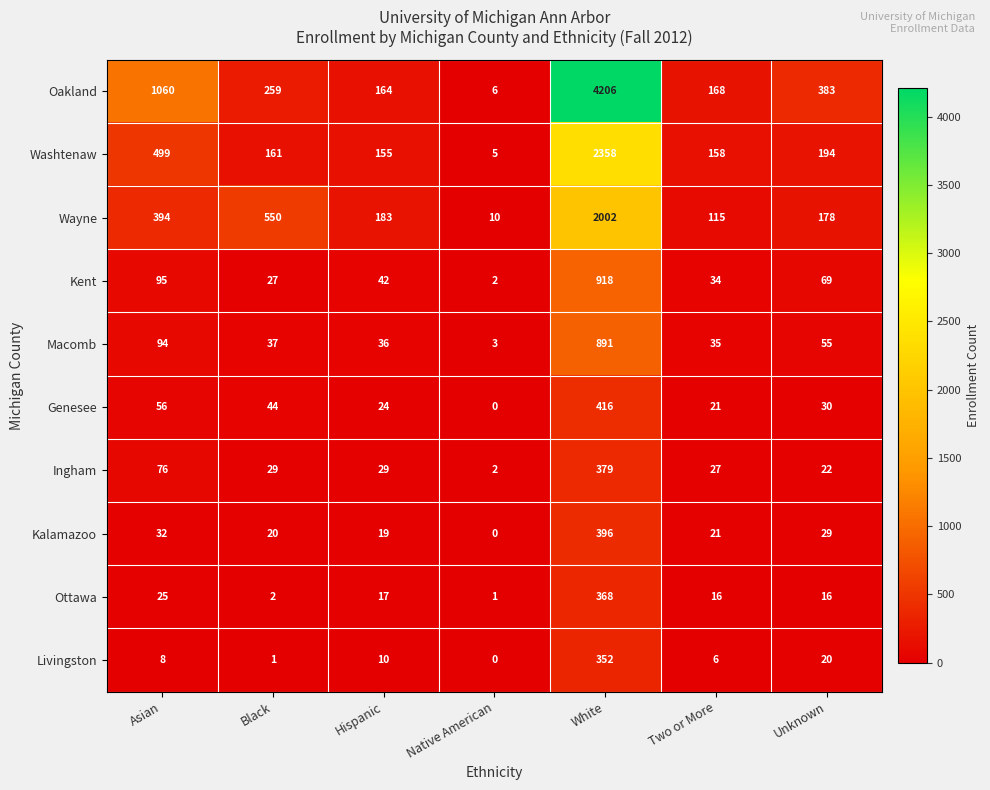

What is the approximate value of Wayne at Hispanic, to the nearest 100?

200